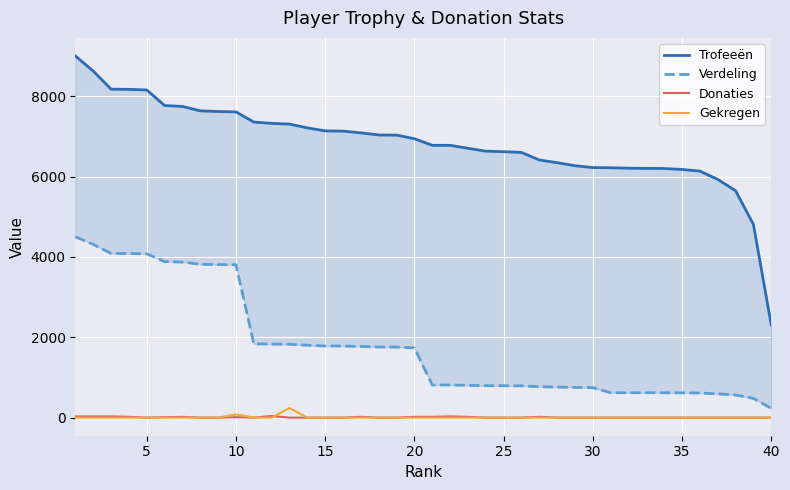

How many data points does each series have?

40